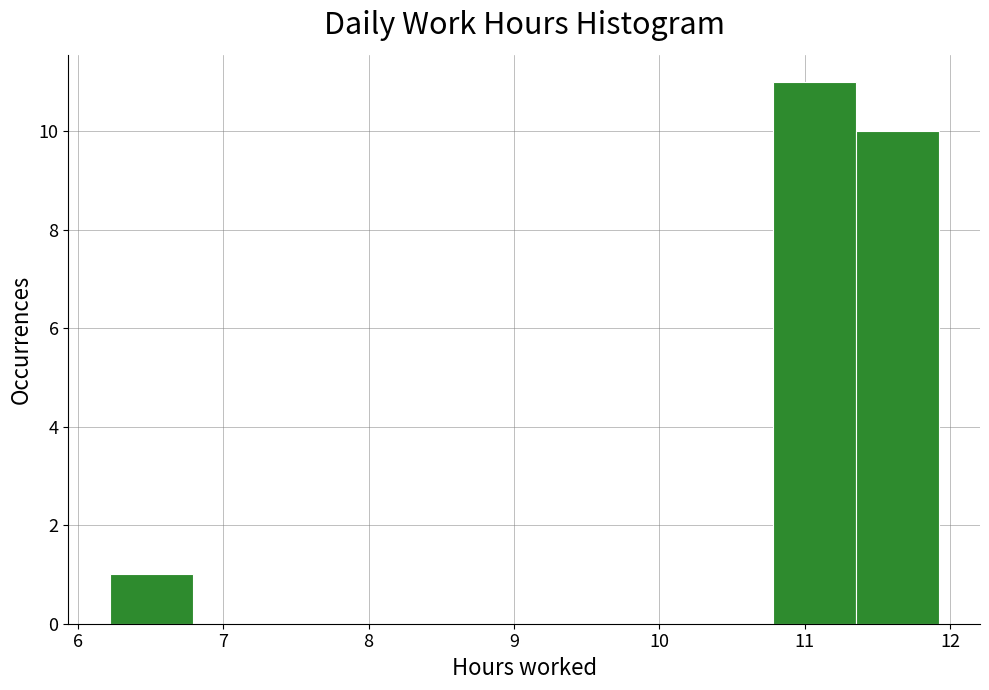

Reading left to right, transcribe this chart: for each bar, give the range it covers on the x-axis and its height. Neither the bar edges nor the heights are printed on the chart, so give them approximately, as read against the axes.

6.22 to 6.79: 1
6.79 to 7.36: 0
7.36 to 7.93: 0
7.93 to 8.50: 0
8.50 to 9.07: 0
9.07 to 9.64: 0
9.64 to 10.21: 0
10.21 to 10.78: 0
10.78 to 11.35: 11
11.35 to 11.92: 10